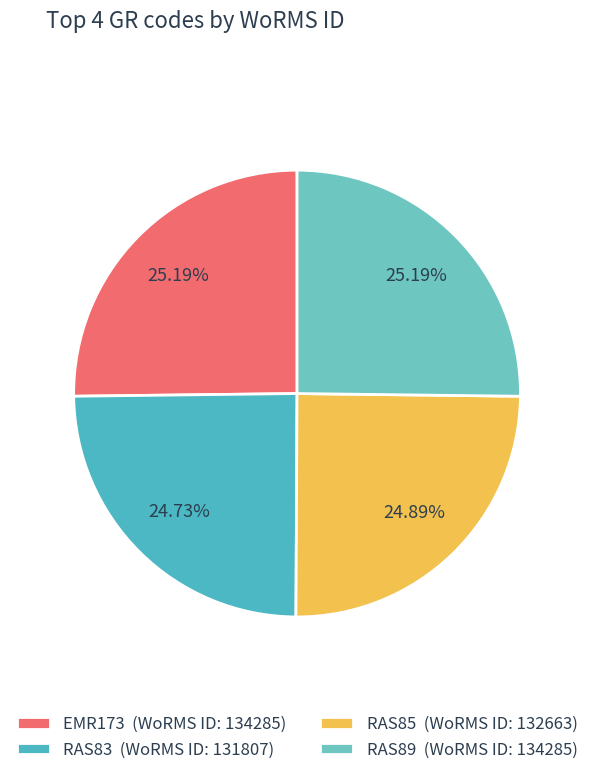

To the nearest percent, what portion does RAS85 represent?

25%